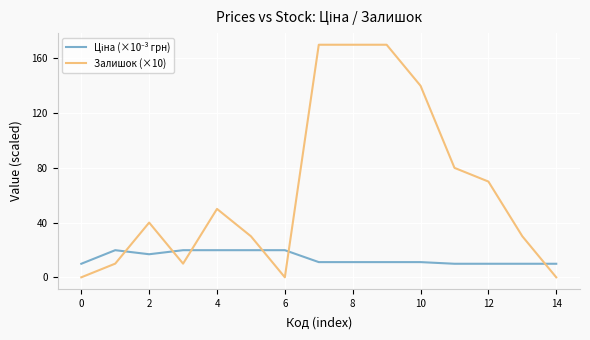

What is the maximum value for Залишок (×10)?

170.0